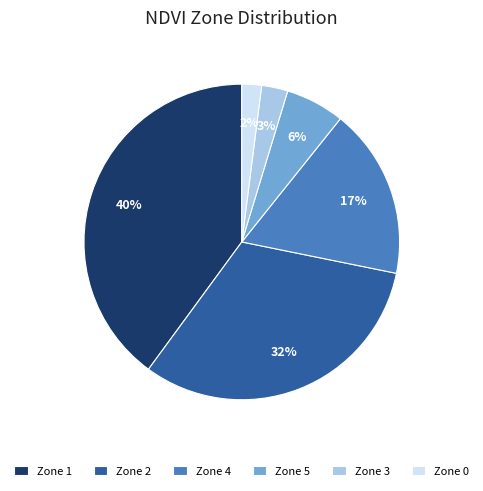

Do Zone 5 and Zone 2 together represent more than half of the pie?

No